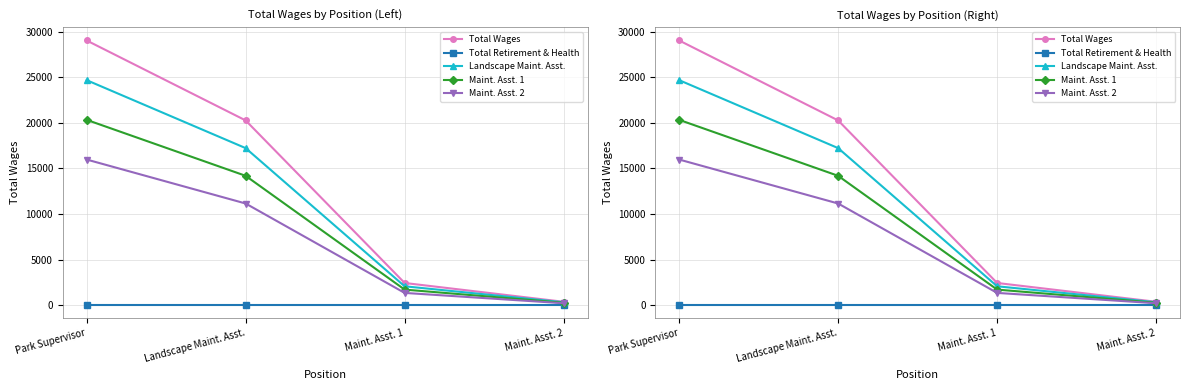

Does the chart have visible grid lines?

Yes